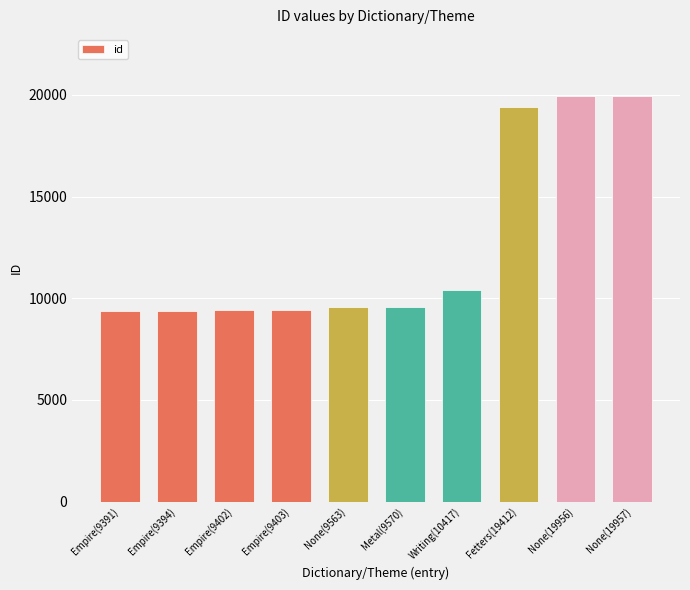

What is the ratio of the value at Fetters(19412) to the value at Empire(9402)?

2.1